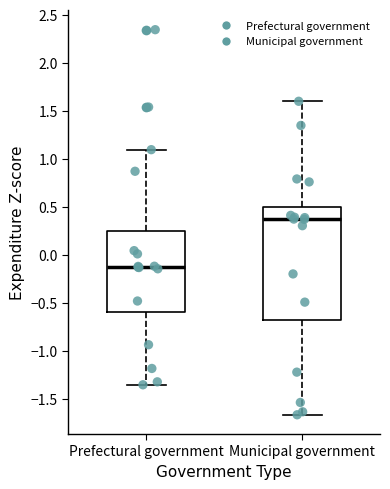

Reading left to right, read every box against the y-axis: the position of its median line, the range the box covers, and the ends of its whiskers. The values are not printed on the chart, so give them approximately, as read against the axis.

Prefectural government: median -0.10, box -0.60 to 0.25, whiskers -1.35 to 1.10
Municipal government: median 0.35, box -0.65 to 0.50, whiskers -1.65 to 1.60